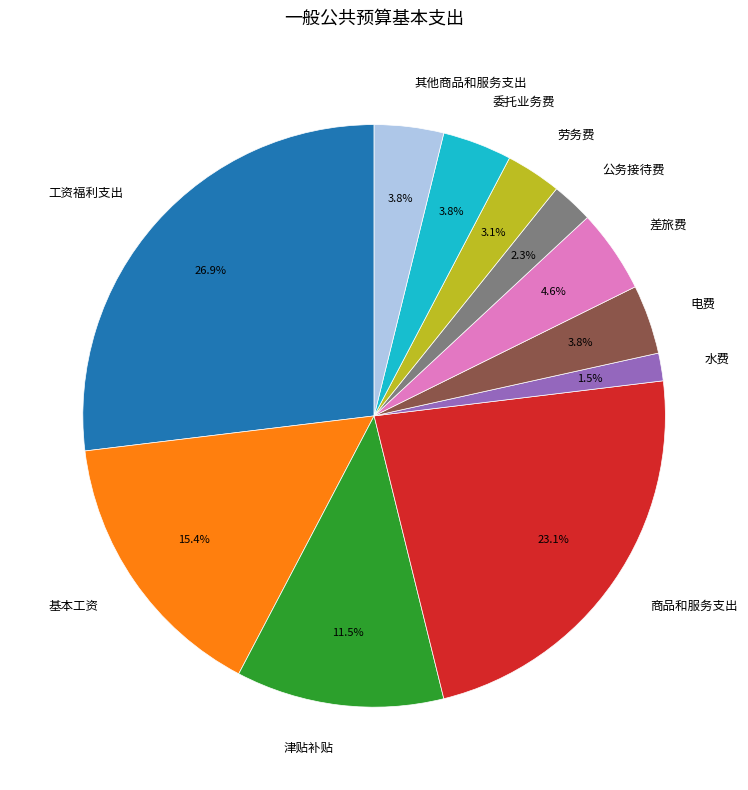

Which category has the smallest portion of the pie?

水费